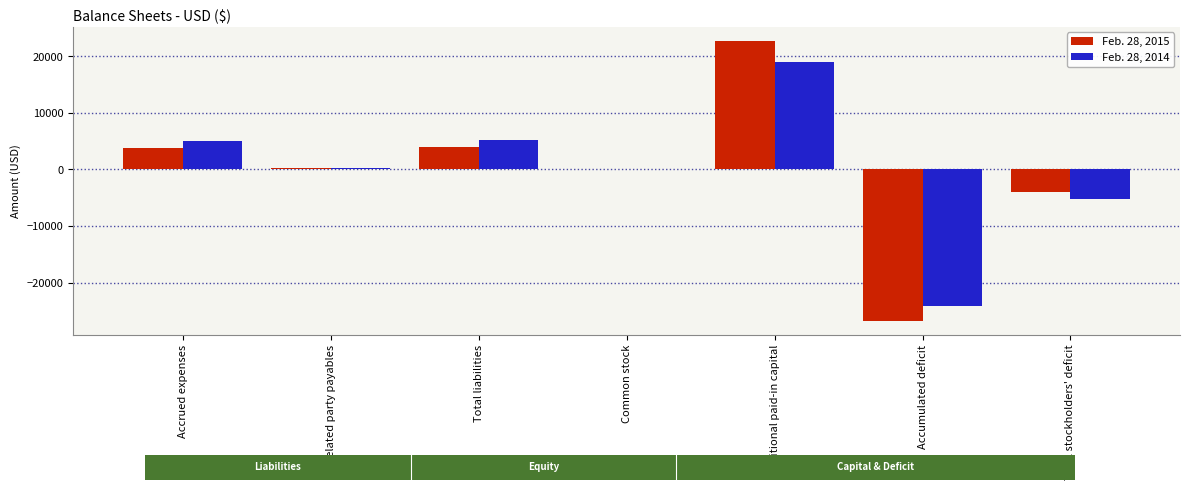

The Feb. 28, 2015 series shows -3993 at Total stockholders' deficit. True or false?

True